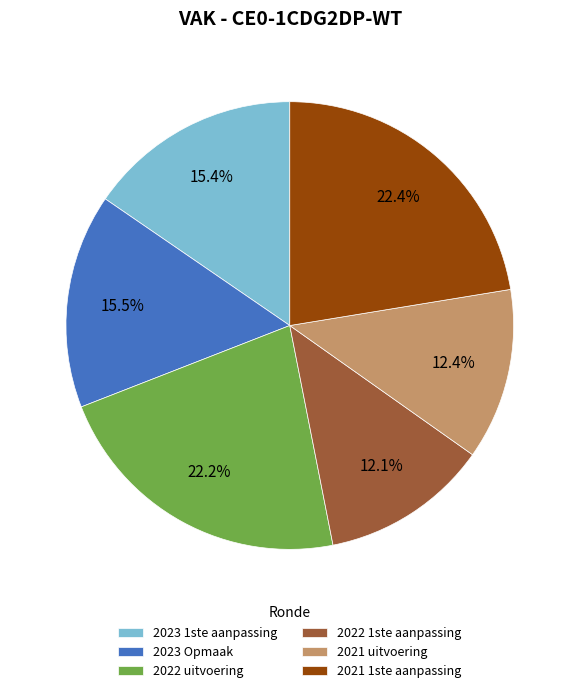

Is there any slice that represents more than half of the pie?

No